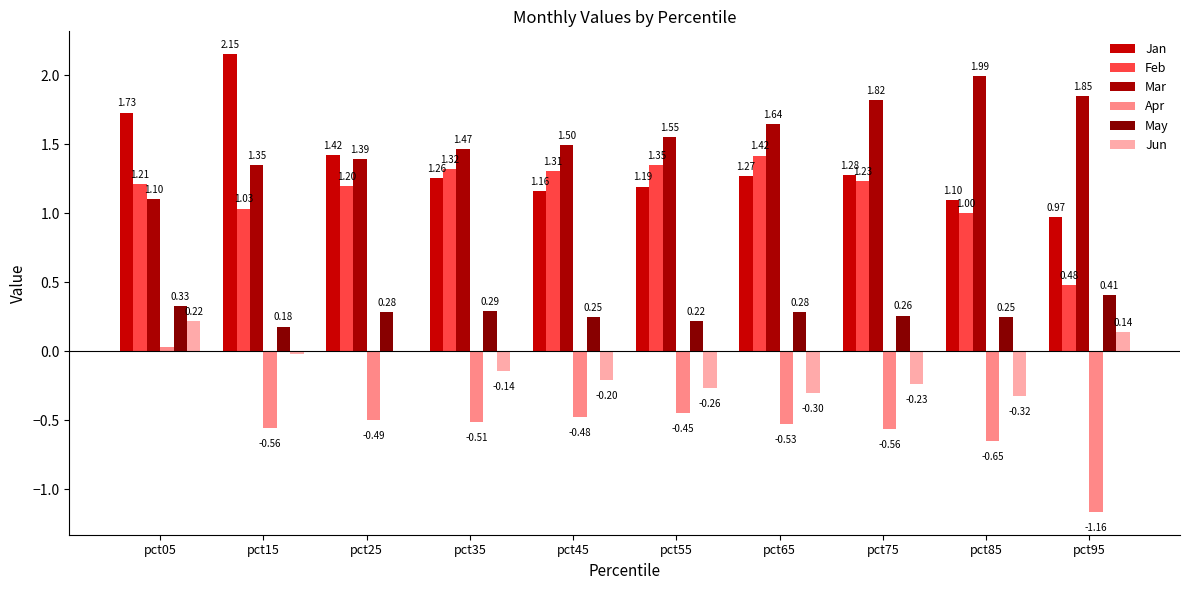

Count the number of data series in this chart.

6